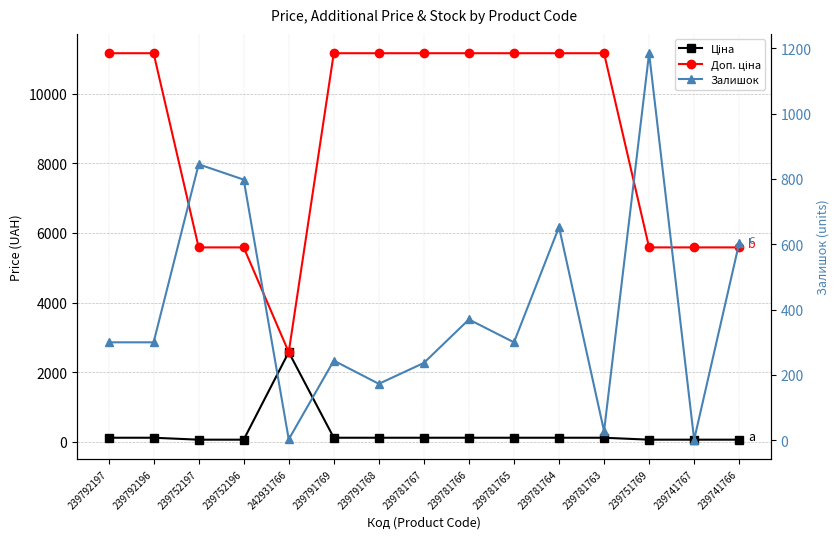

The Ціна series shows 174.1 at 239791769. True or false?

False